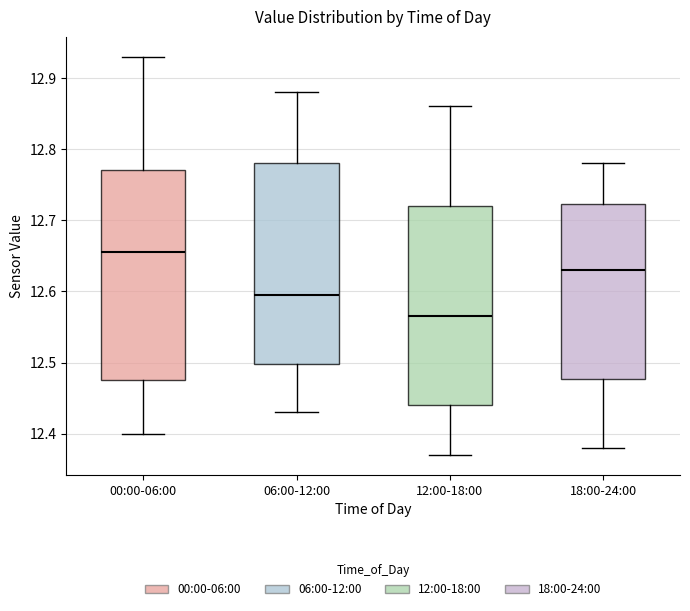

Where does the median line of the box for 06:00-12:00 sit on the y-axis? The values are not printed on the chart, so give them approximately, as read against the axis.

12.60